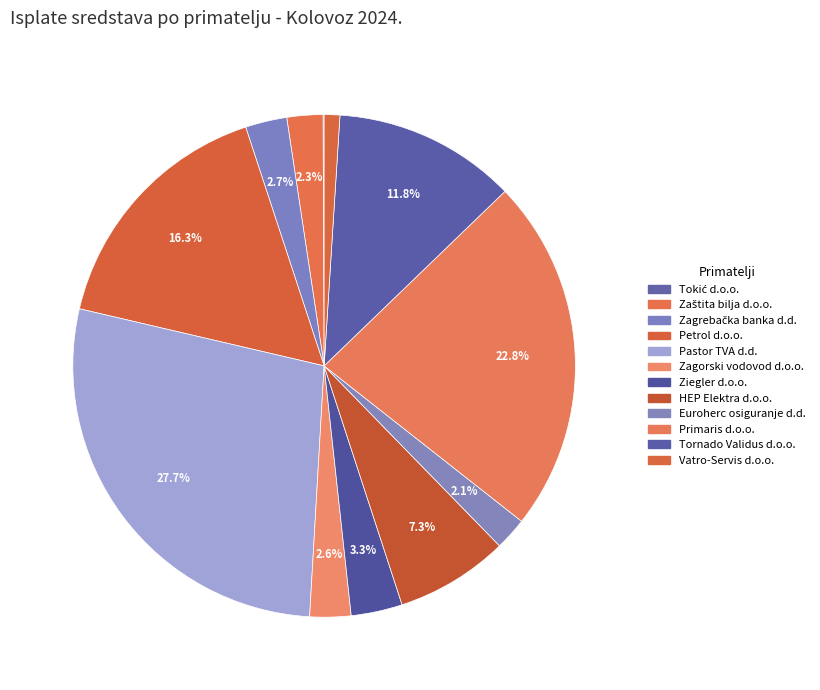

Count the number of slices in the pie.

12